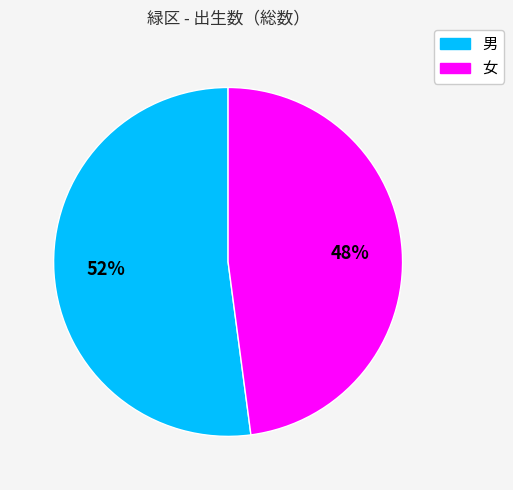

Does any single category account for the majority?

Yes